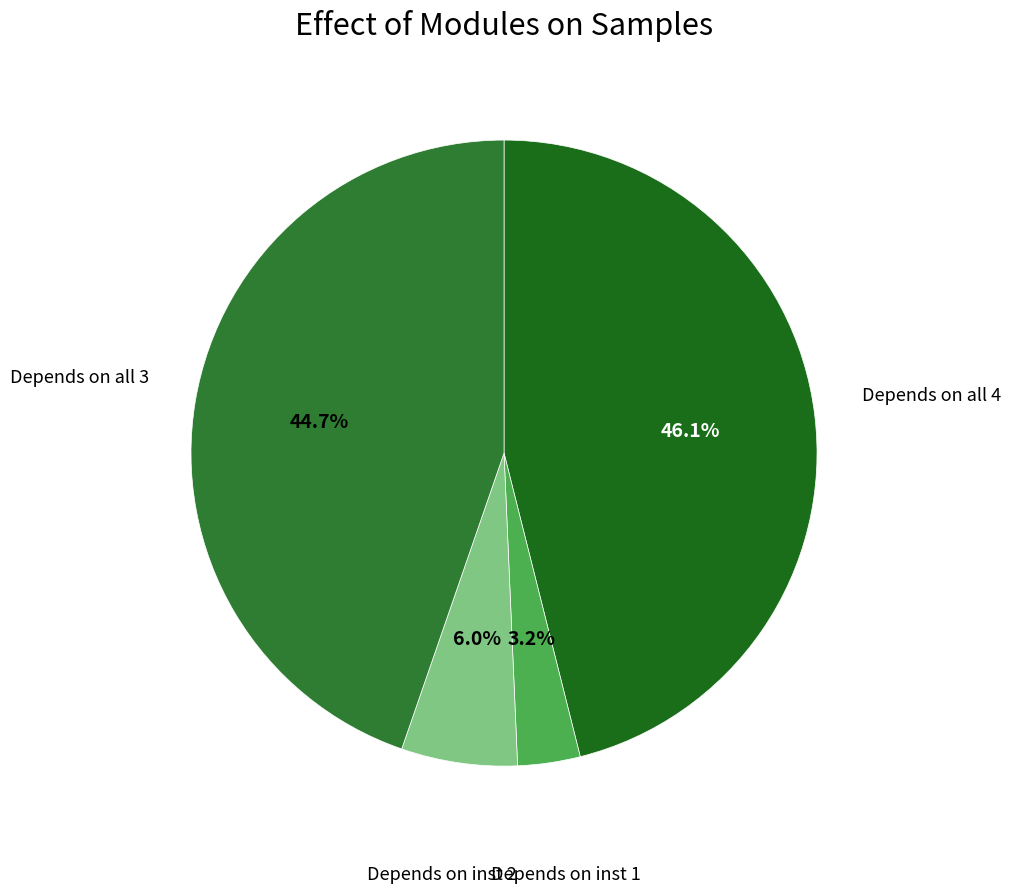

How many segments does this pie chart have?

4